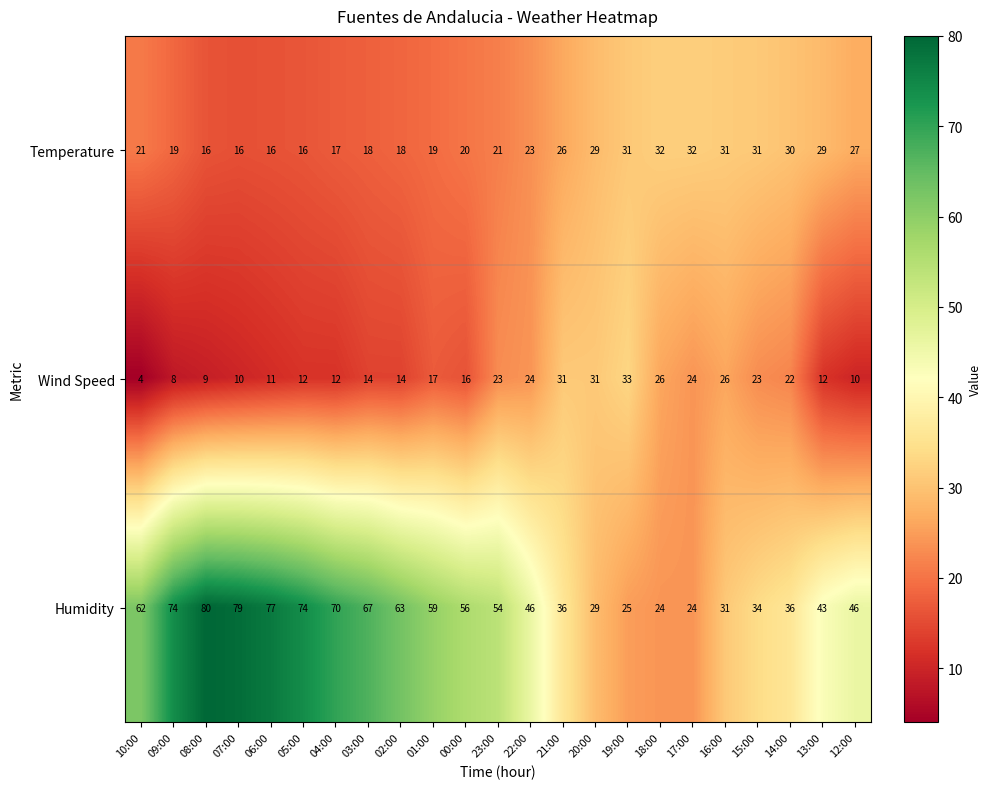

How many data points in Wind Speed are less than 16?

11